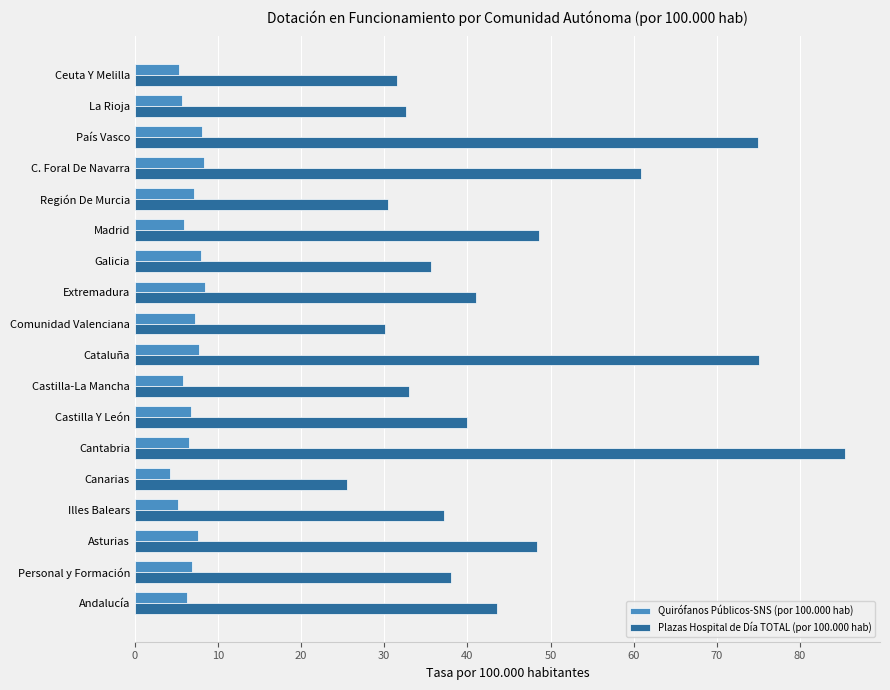

Which series has the largest total across all categories?

Plazas Hospital de Día TOTAL (por 100.000 hab)